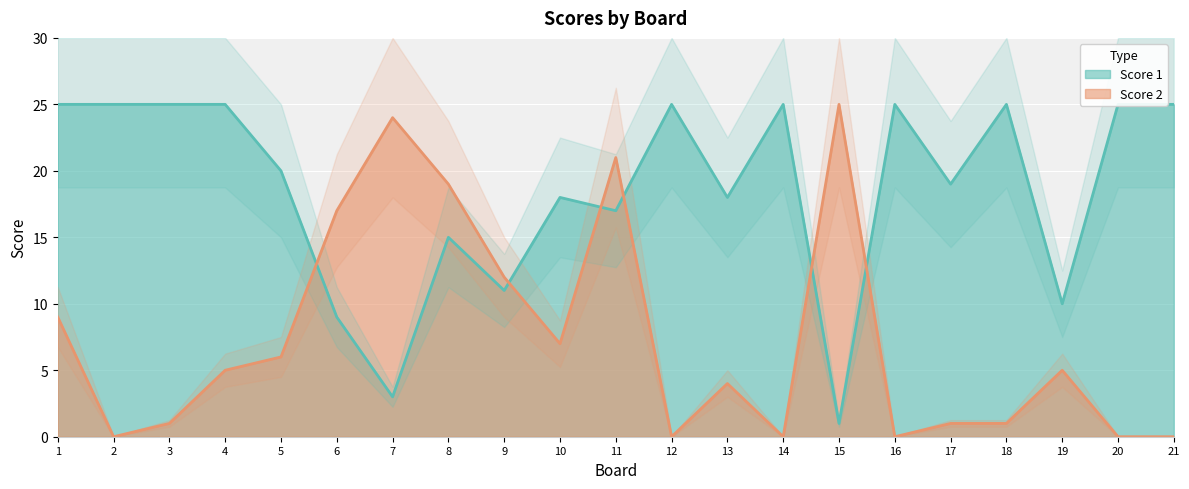

Where does the Score 1 series first go above 20?

1